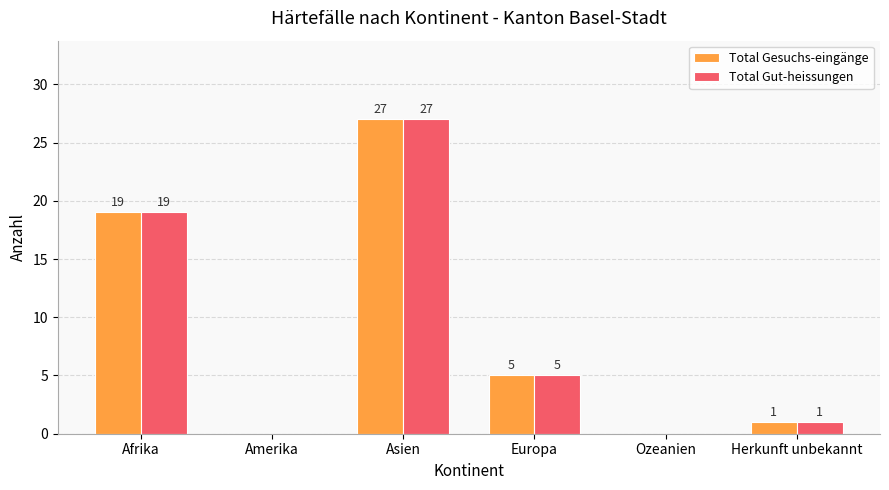

At which category does the chart reach its peak across all series?

Asien